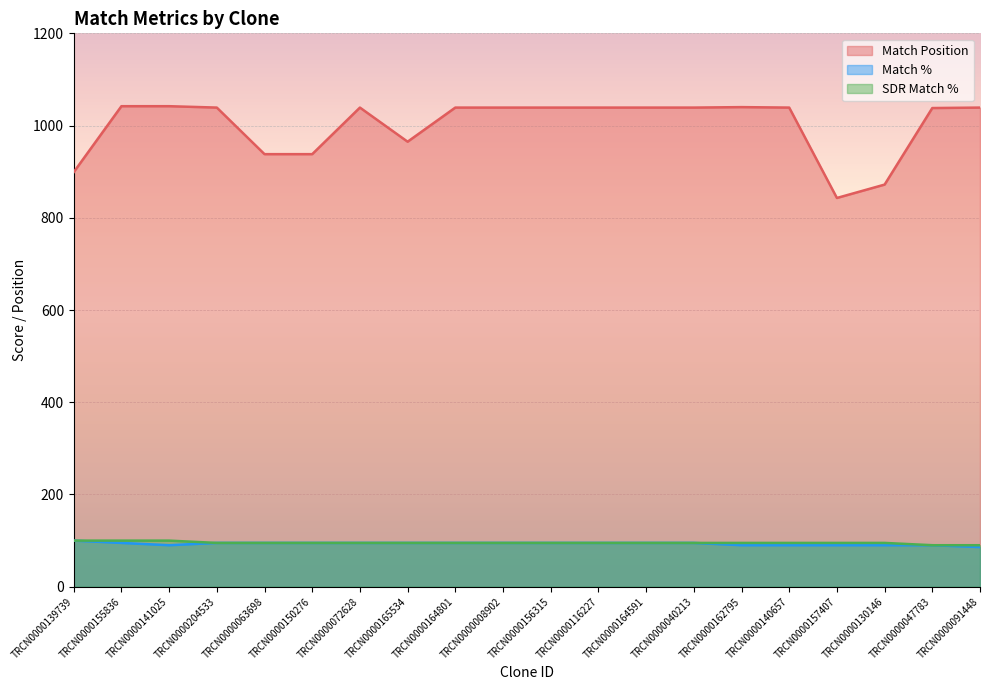

Where is Match % nearest to the value 93?

TRCN0000155836